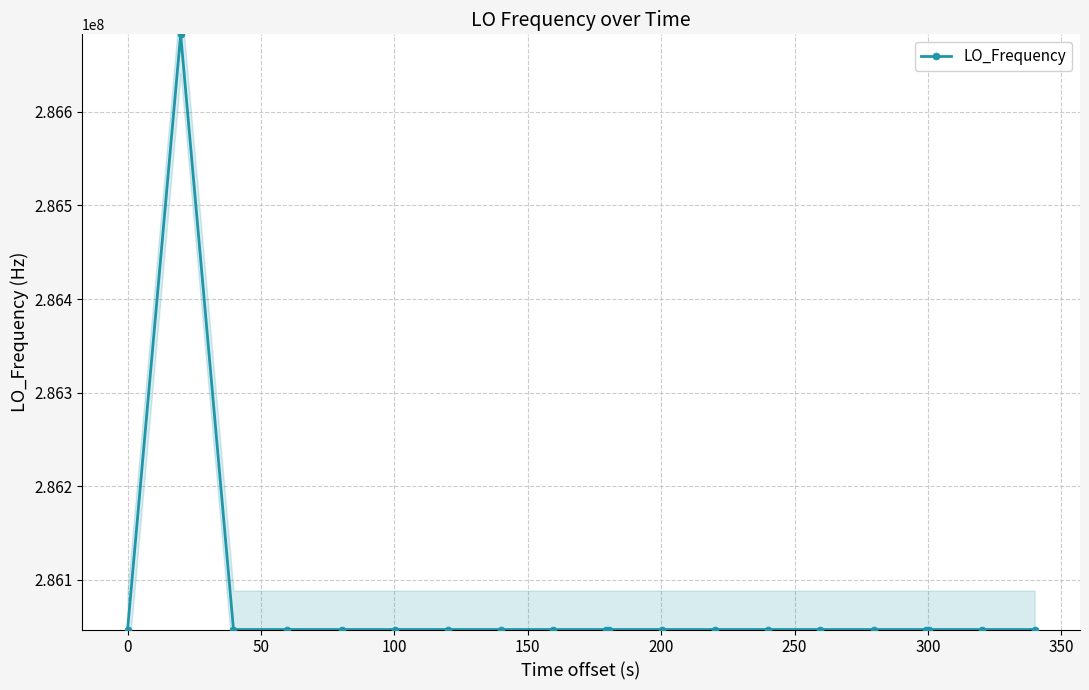

What is the maximum value for LO_Frequency?

286682704.7